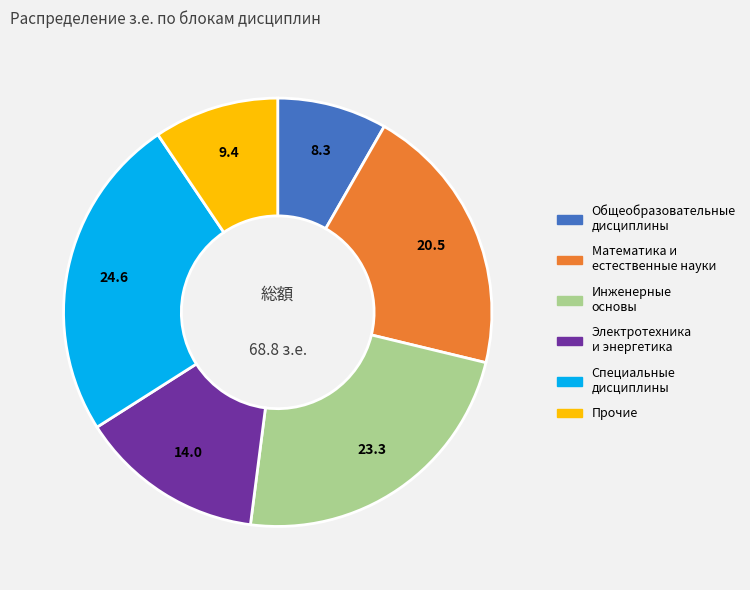

Is there any slice that represents more than half of the pie?

No